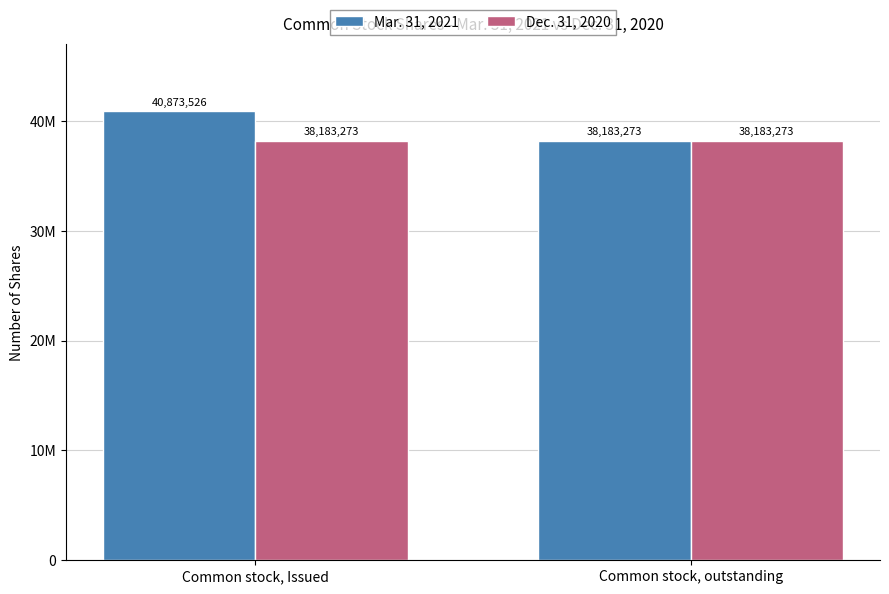

Are the bars grouped side by side (vs. stacked)?

Yes